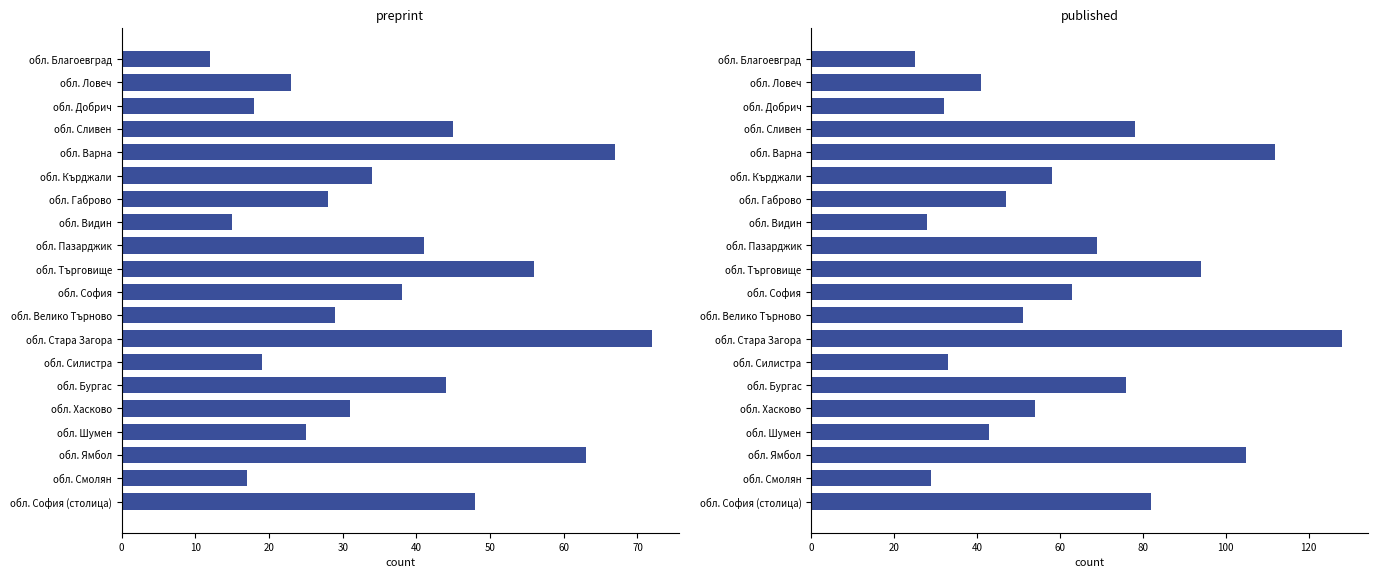

What is the average value of the published series?

62